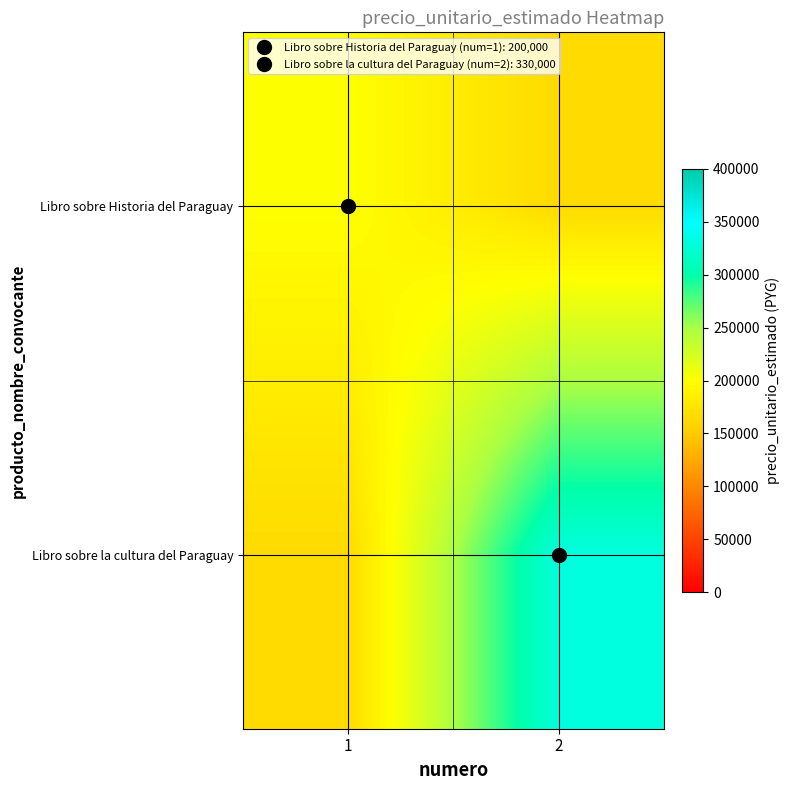

Between 2 and 1, which is larger?

1